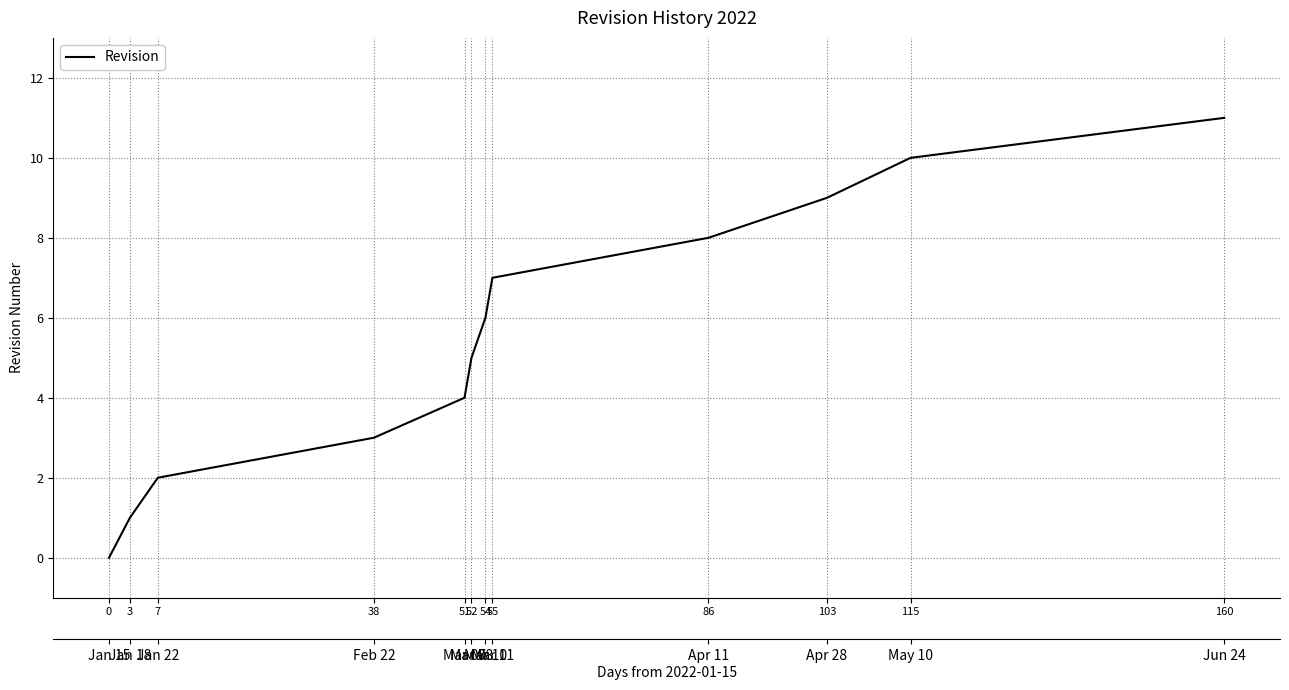

Rank the categories by value from lowest to highest.

0, 3, 7, 38, 51, 52, 54, 55, 86, 103, 115, 160